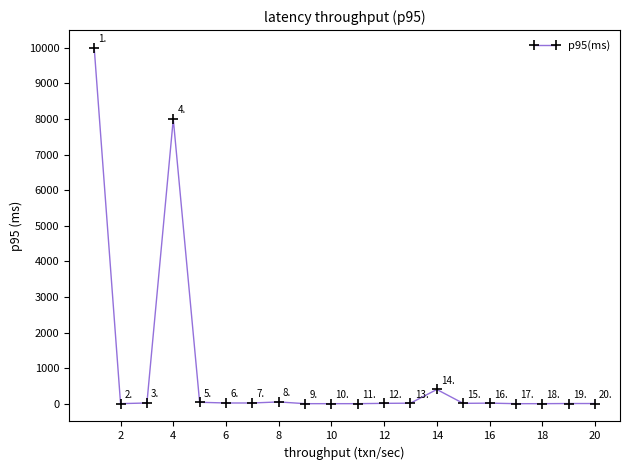

True or false: there are more than 2 points higher than both neighbors.

True